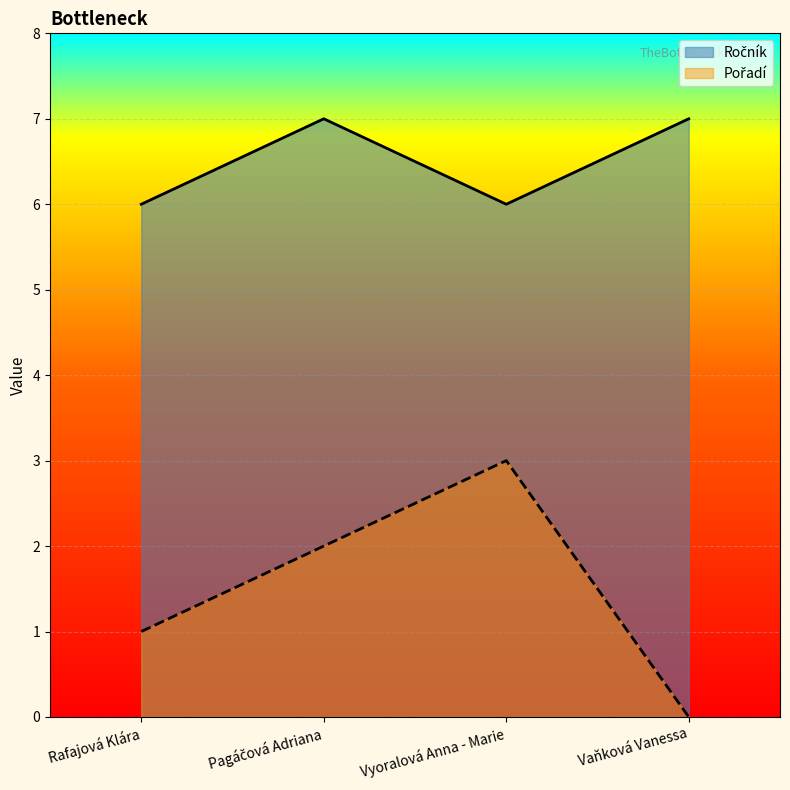

True or false: Pořadí and Ročník cross at least once.

False